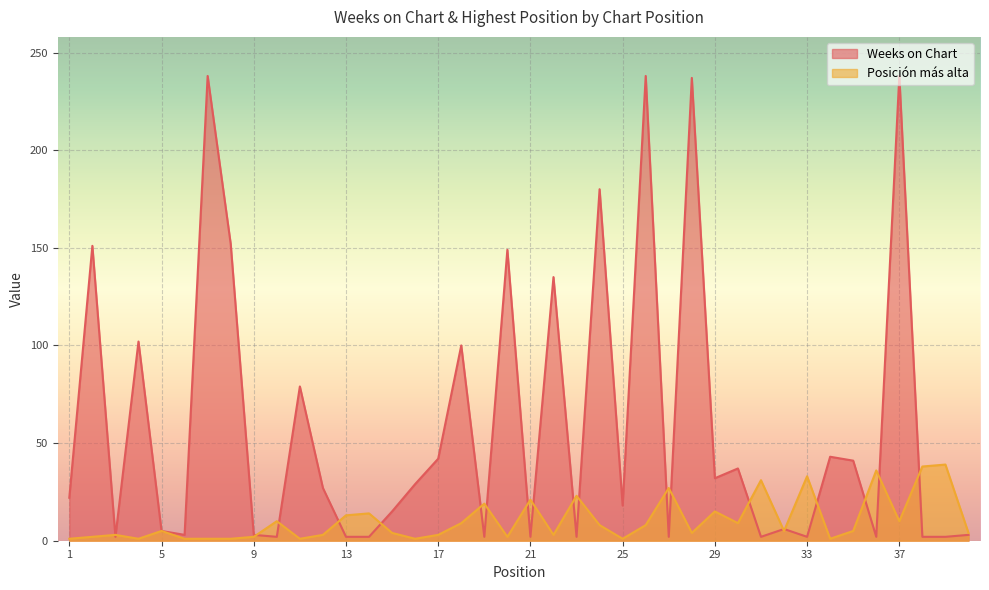

What is the maximum value for Weeks on Chart?

238